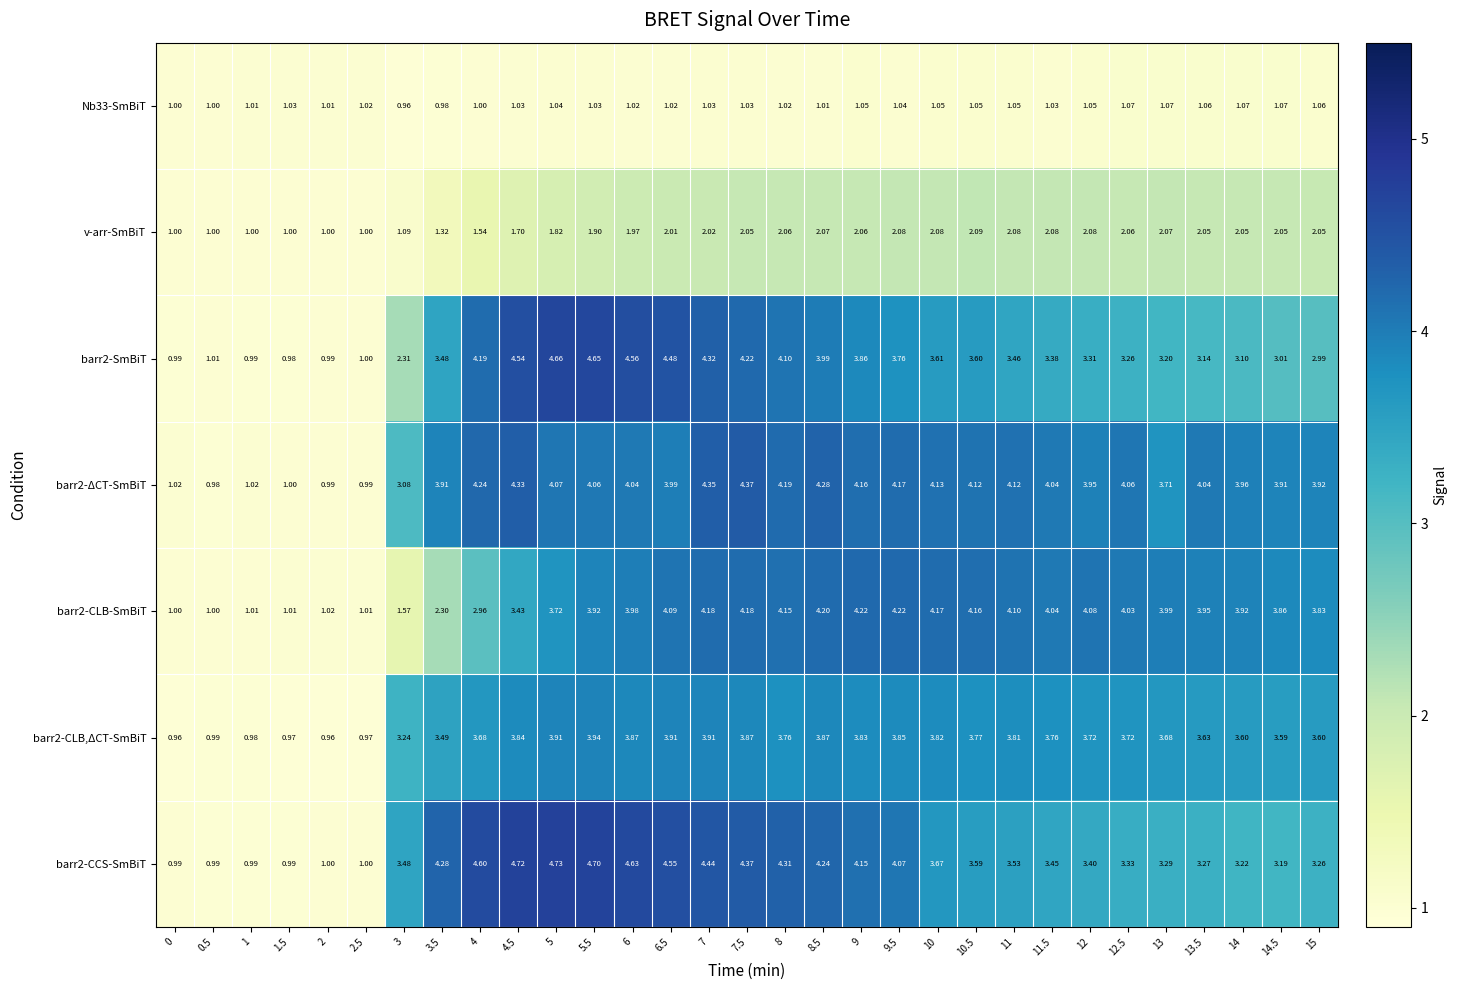

Is the value of Nb33-SmBiT at 11 greater than the value of barr2-SmBiT at 10?

No